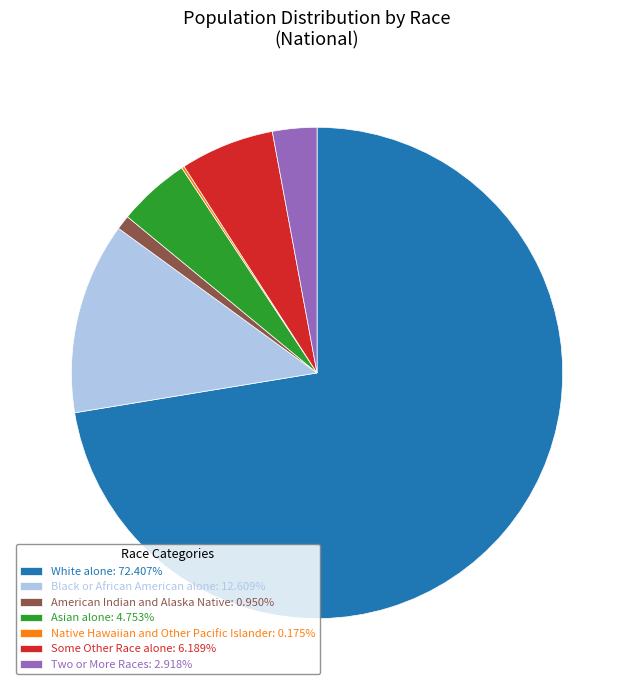

Which slice represents more than half of the pie?

White alone